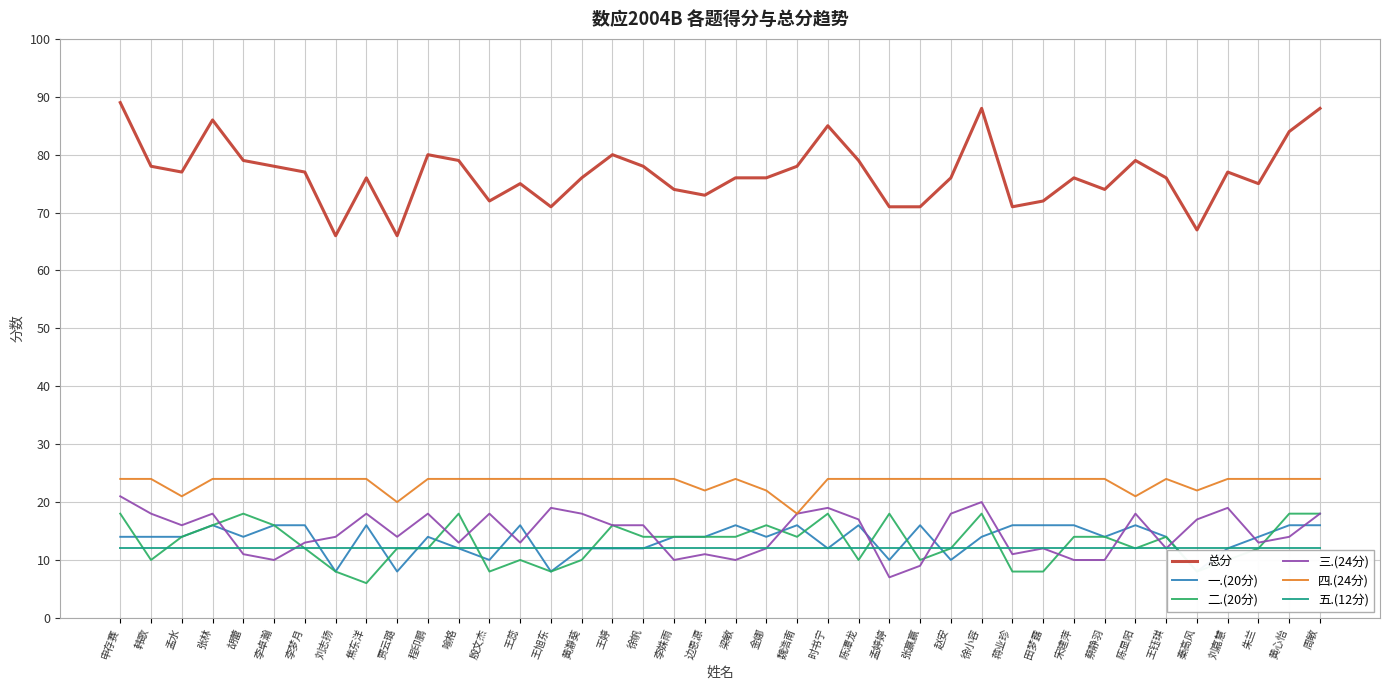

The value of 二.(20分) at 孟婷婷 is 26. True or false?

False